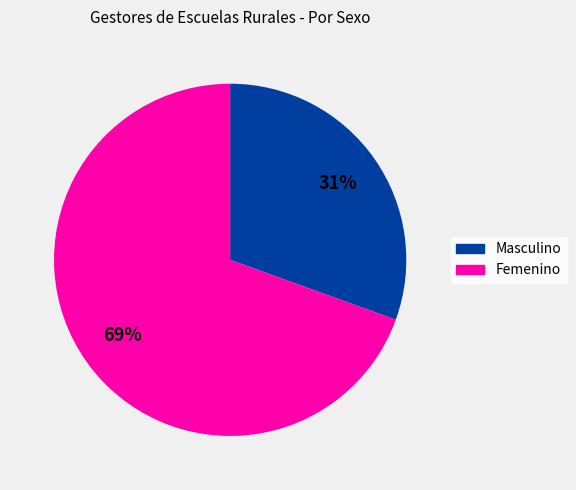

To the nearest percent, what is the combined percentage of Masculino and Femenino?

100%